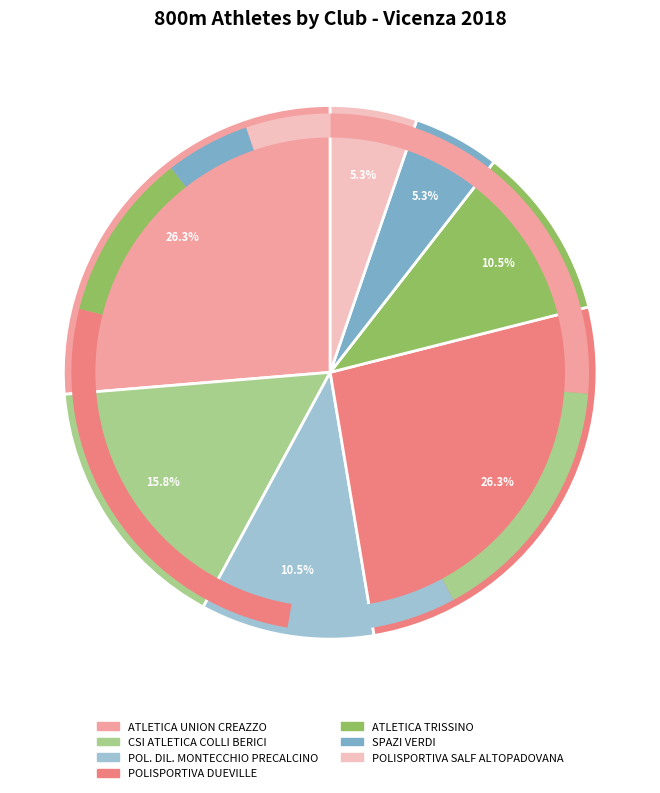

What is the total percentage of POLISPORTIVA DUEVILLE and POL. DIL. MONTECCHIO PRECALCINO?

36.8%